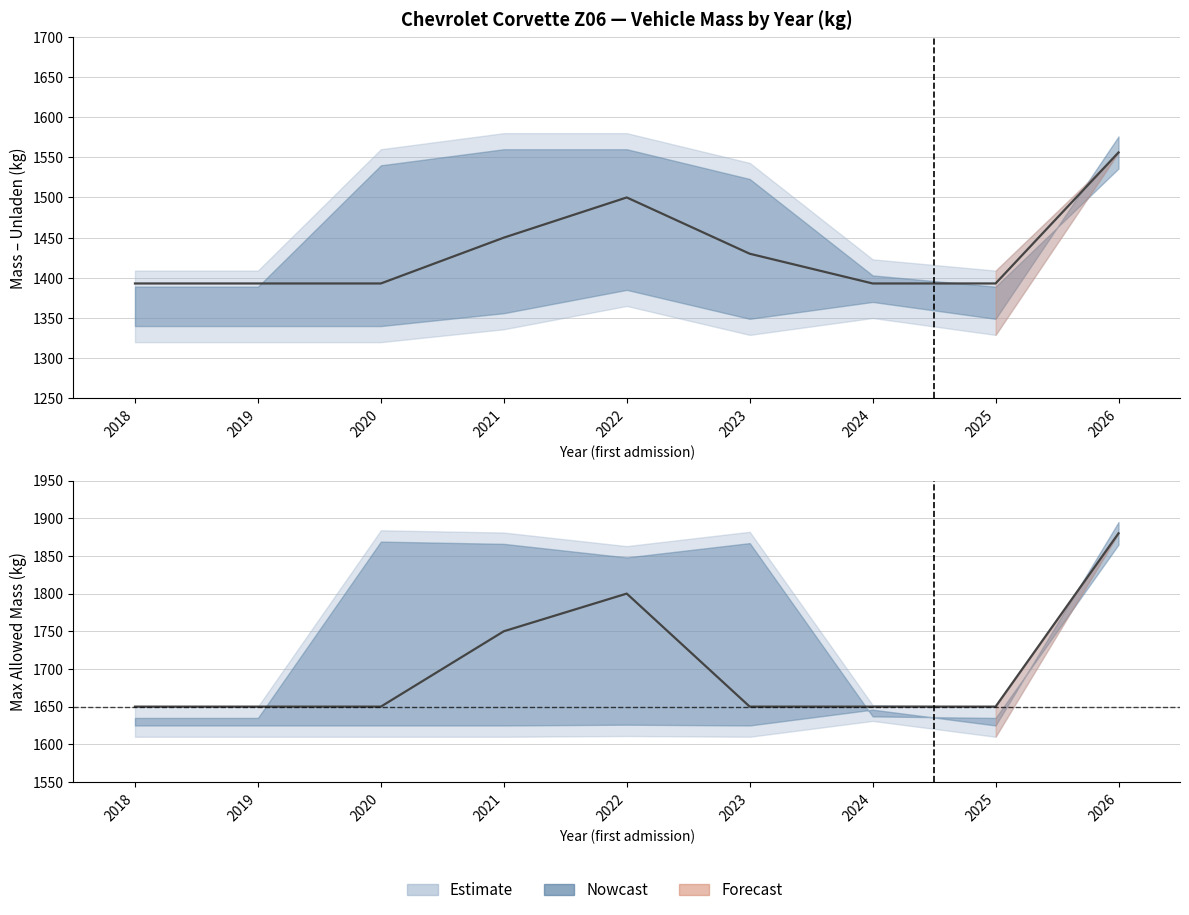

True or false: toegestane_maximum_massa_voertuig has a value of 2777 at 2021.

False